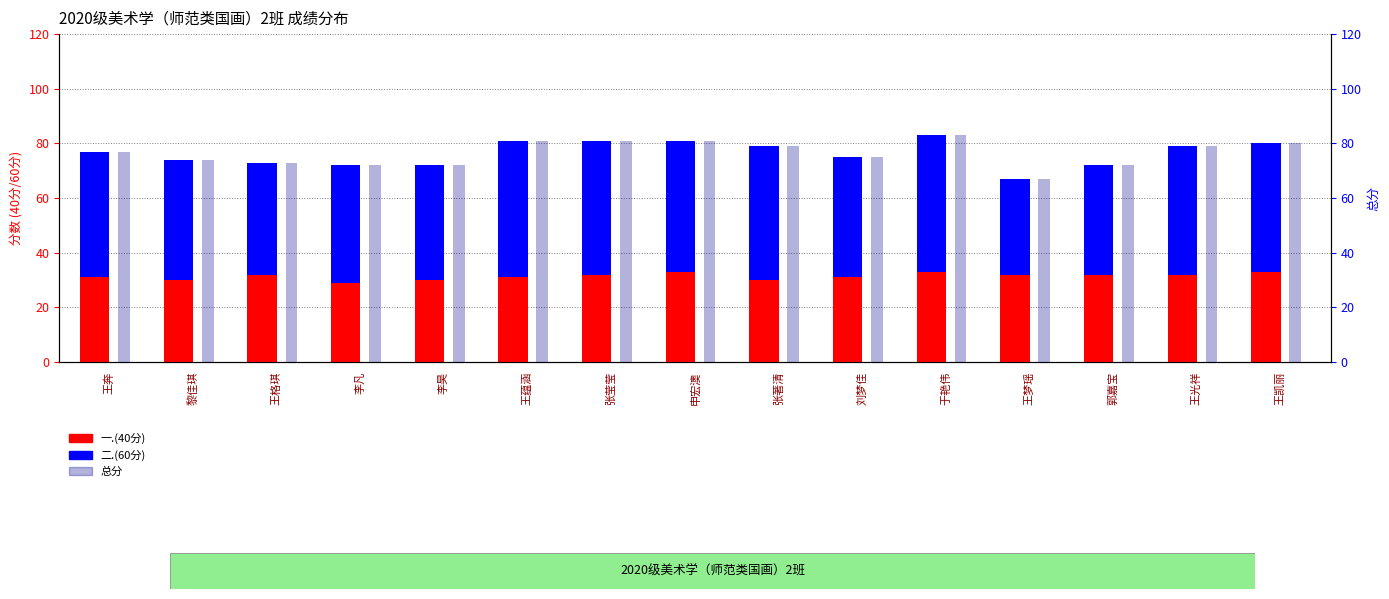

Which series has the largest range (max minus min)?

总分